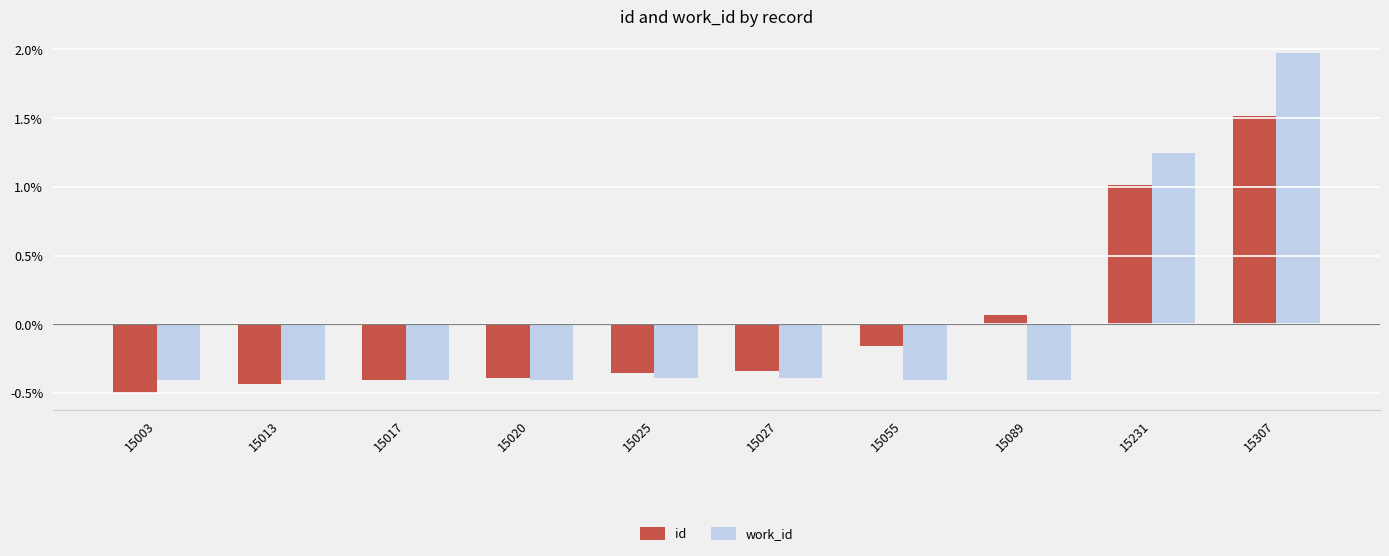

Rank the series by their maximum value, from highest to lowest.

work_id, id